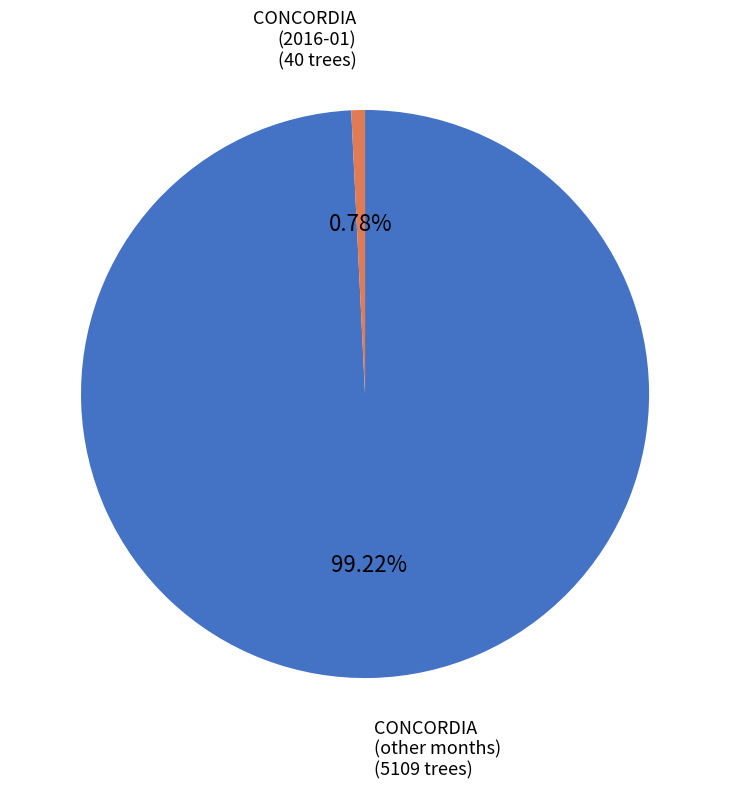

Is the sum of CONCORDIA (2016-01) and CONCORDIA (other months) greater than half?

Yes